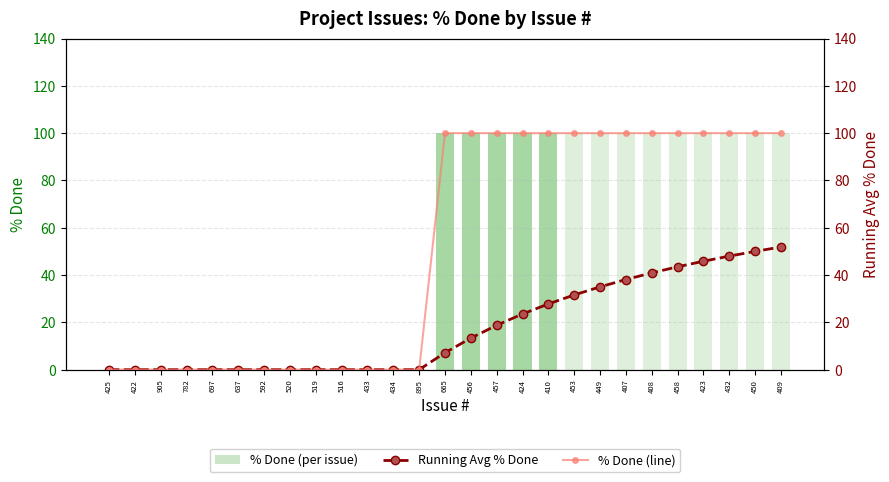

At 453, list the series in order from smallest to largest.

Running Avg % Done, % Done (per issue), % Done (line)